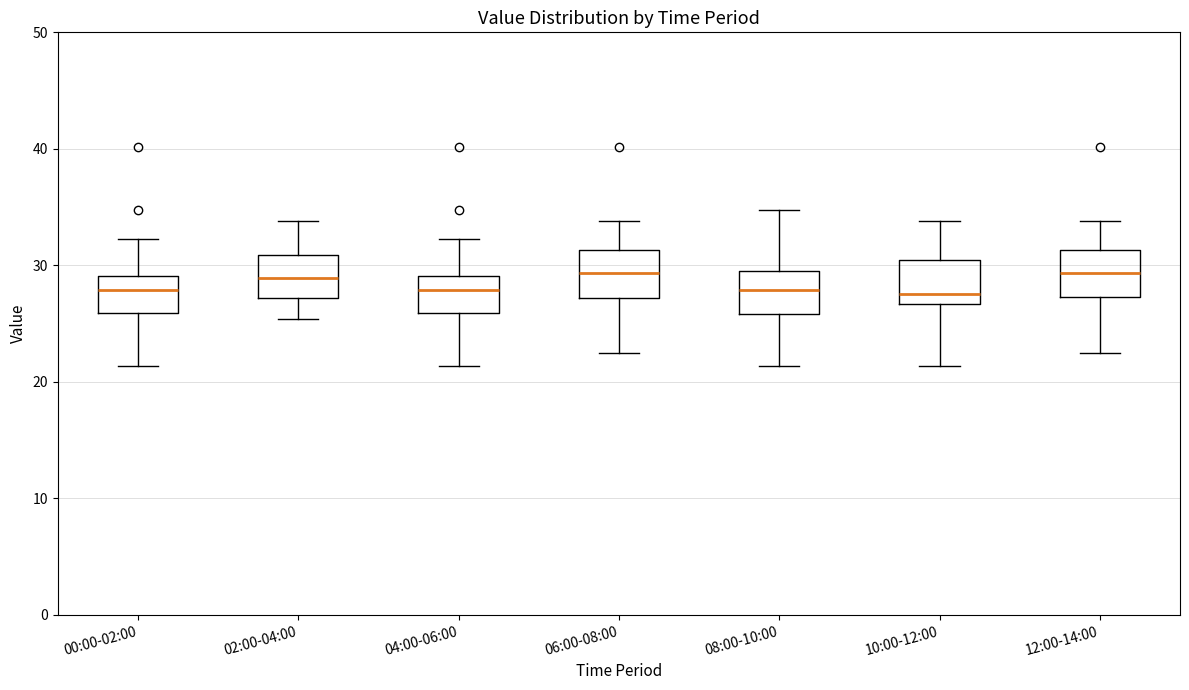

Reading left to right, read every box against the y-axis: the position of its median line, the range the box covers, and the ends of its whiskers. The values are not printed on the chart, so give them approximately, as read against the axis.

00:00-02:00: median 28, box 26 to 29, whiskers 21 to 32
02:00-04:00: median 29, box 27 to 31, whiskers 25 to 34
04:00-06:00: median 28, box 26 to 29, whiskers 21 to 32
06:00-08:00: median 29, box 27 to 31, whiskers 22 to 34
08:00-10:00: median 28, box 26 to 30, whiskers 21 to 35
10:00-12:00: median 28, box 27 to 30, whiskers 21 to 34
12:00-14:00: median 29, box 27 to 31, whiskers 22 to 34